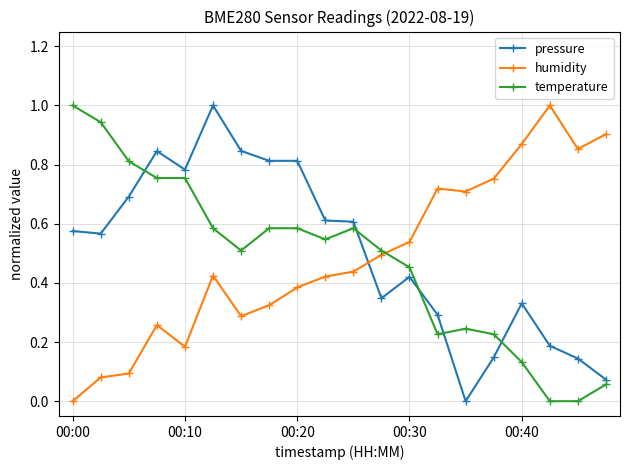

True or false: pressure has more than 0 points higher than both neighbors.

True